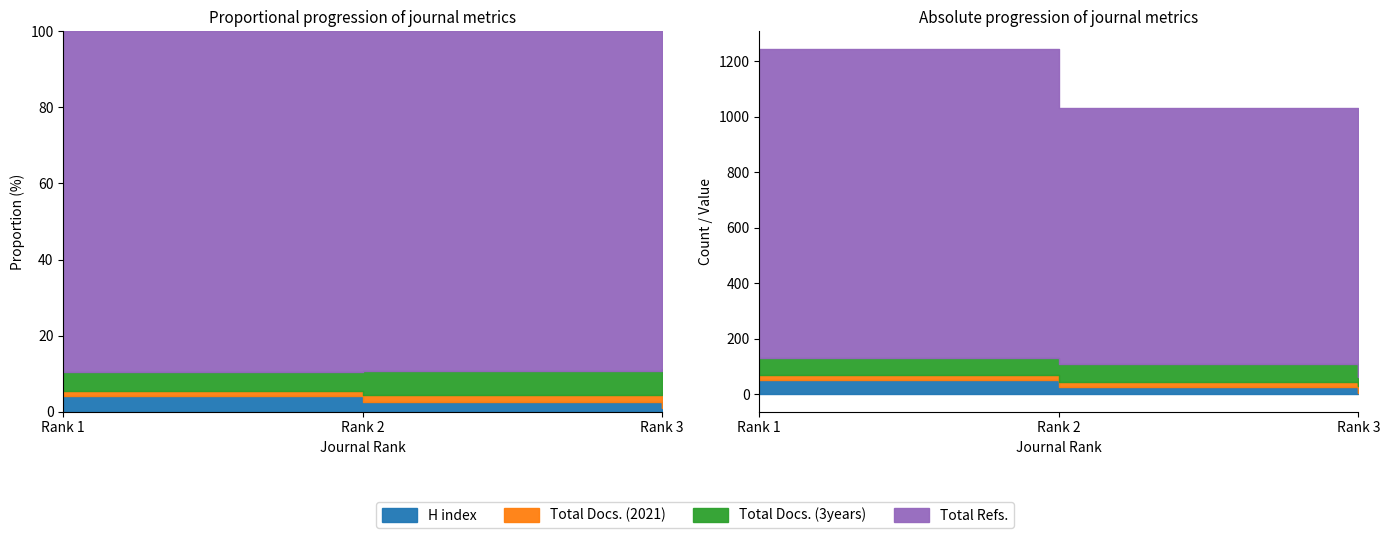

What are all the series names shown in the legend?

H index, Total Docs. (2021), Total Docs. (3years), Total Refs.